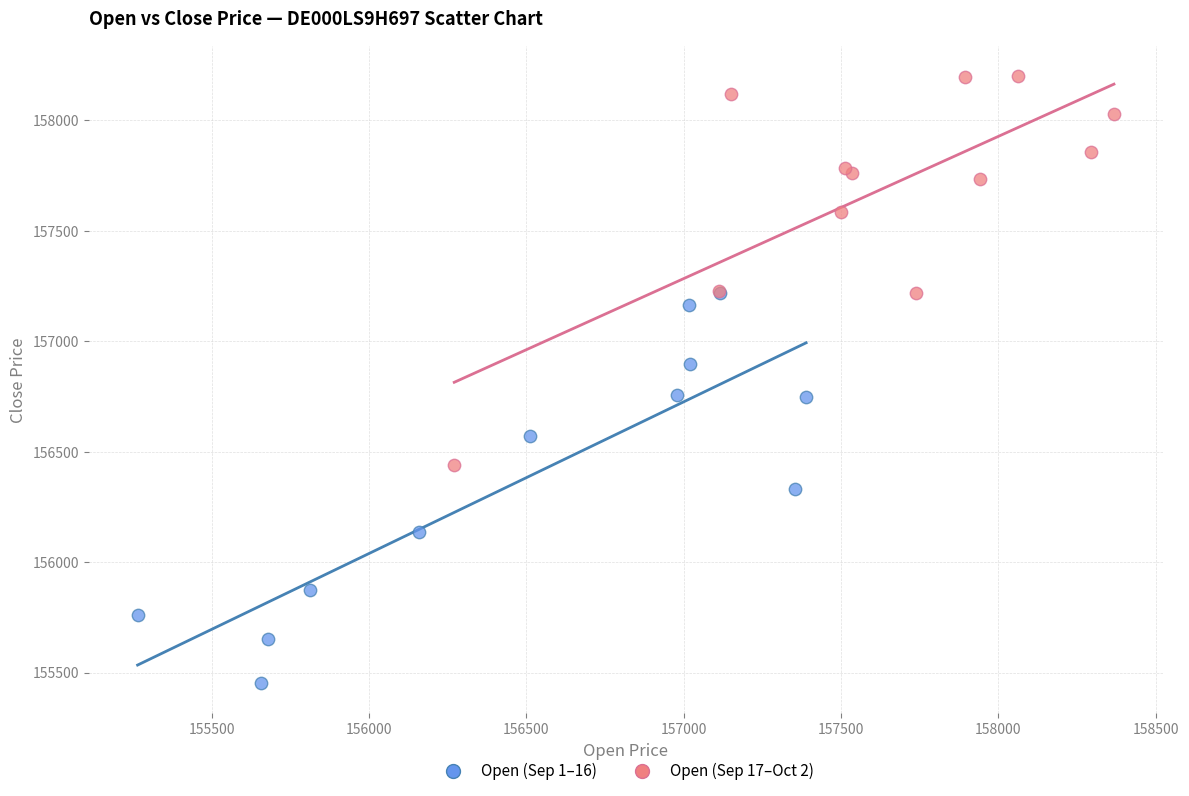

Which series contains the lowest Y value?

Open (Sep 1–16)